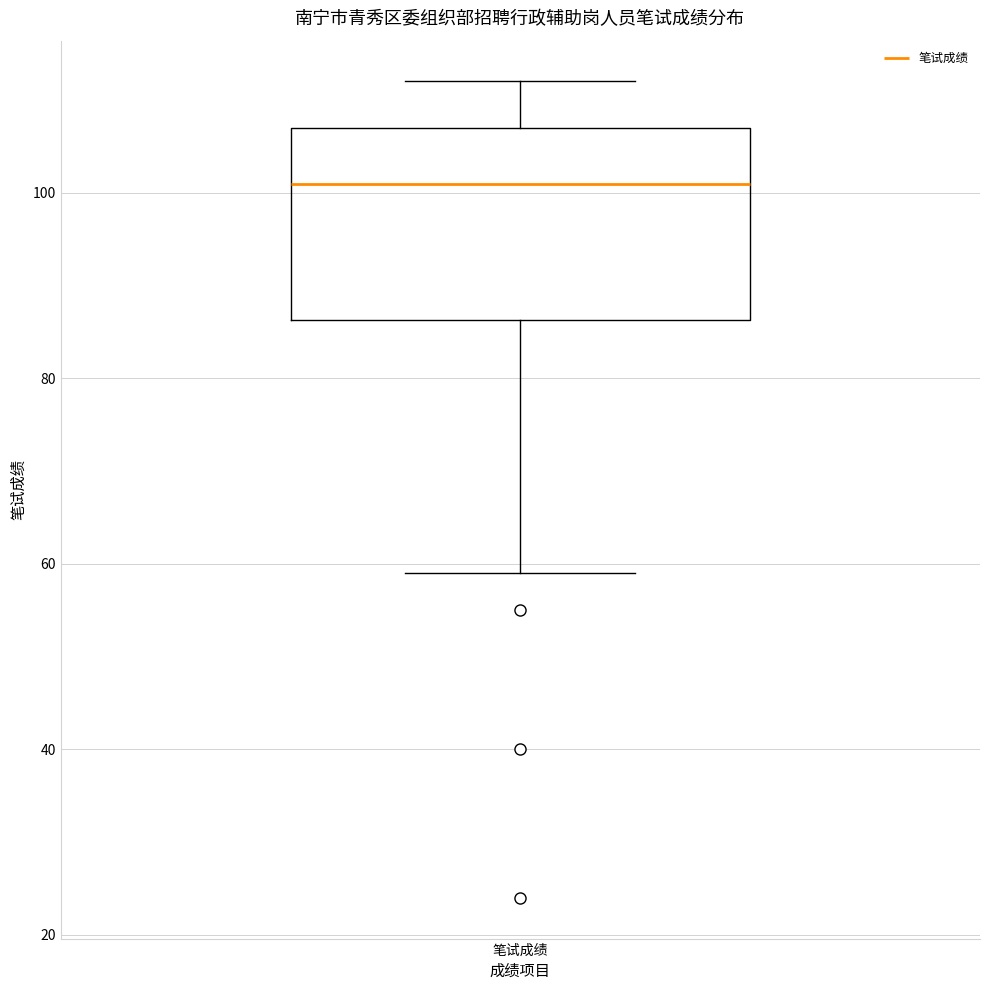

Transcribe this box plot: give where the median line is, the range the box spans, and where the two whiskers end, as read against the y-axis. The values are not printed on the chart, so give them approximately, as read against the axis.

median 102, box 86 to 108, whiskers 60 to 112